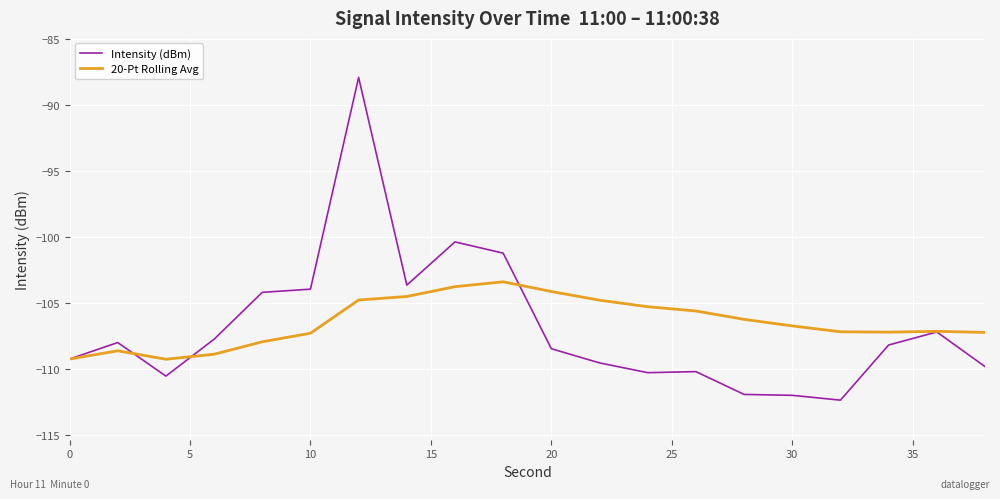

True or false: 20-Pt Rolling Avg and Intensity (dBm) intersect in this chart.

True